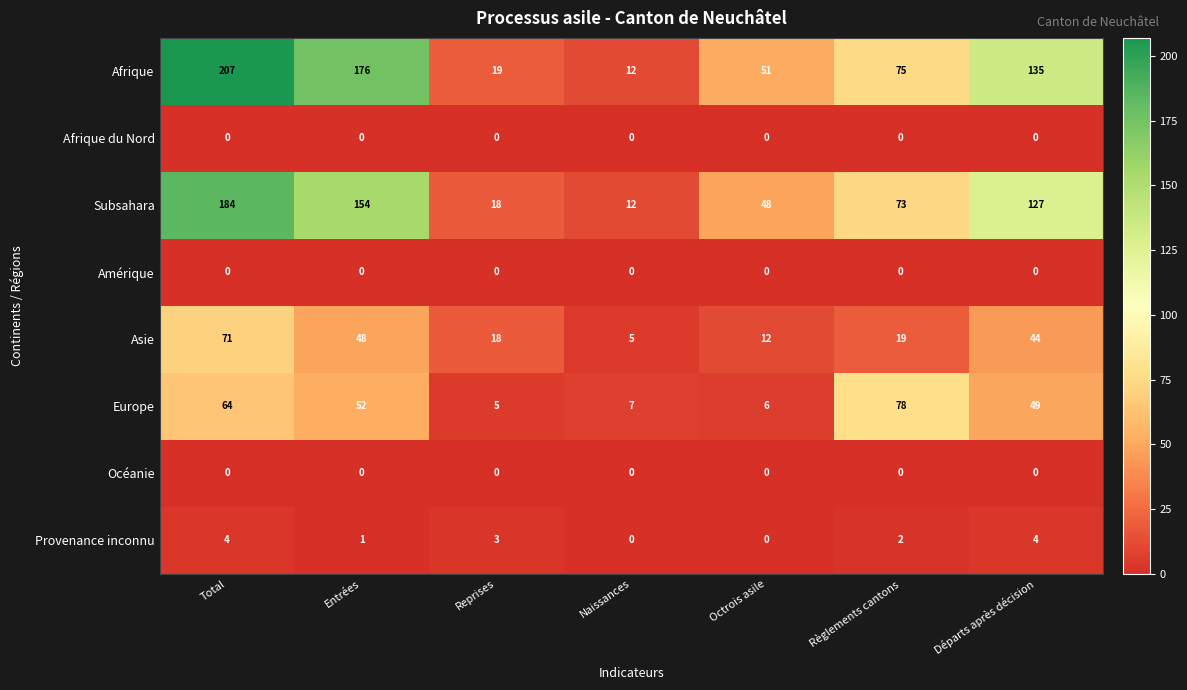

What is the sum of all Provenance inconnu values?

14